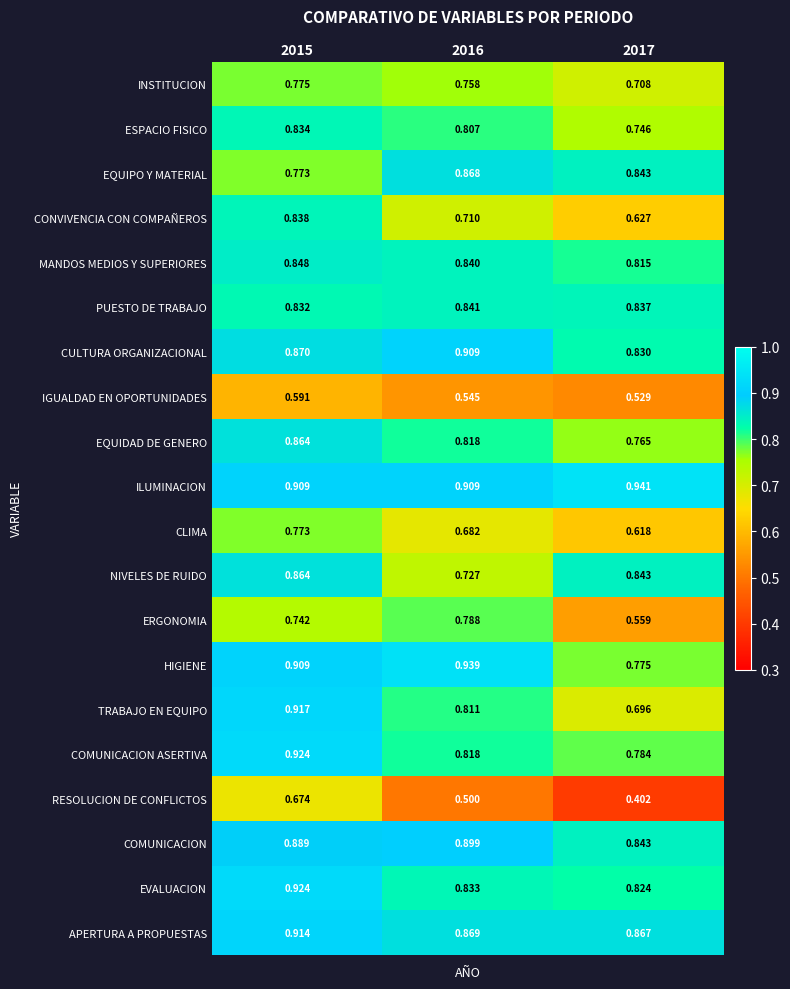

Which series has the widest spread of values?

RESOLUCION DE CONFLICTOS